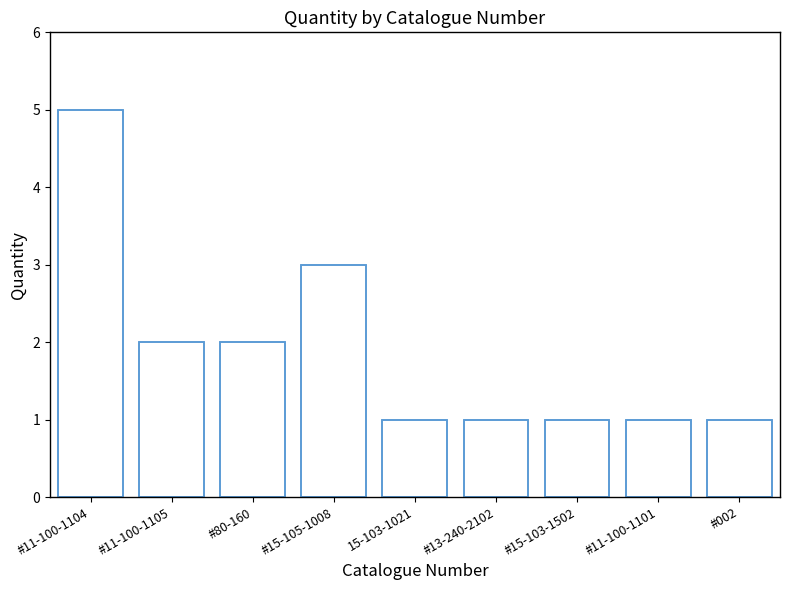

Reading left to right, what are all the values shown in this chart?

5	2	2	3	1	1	1	1	1